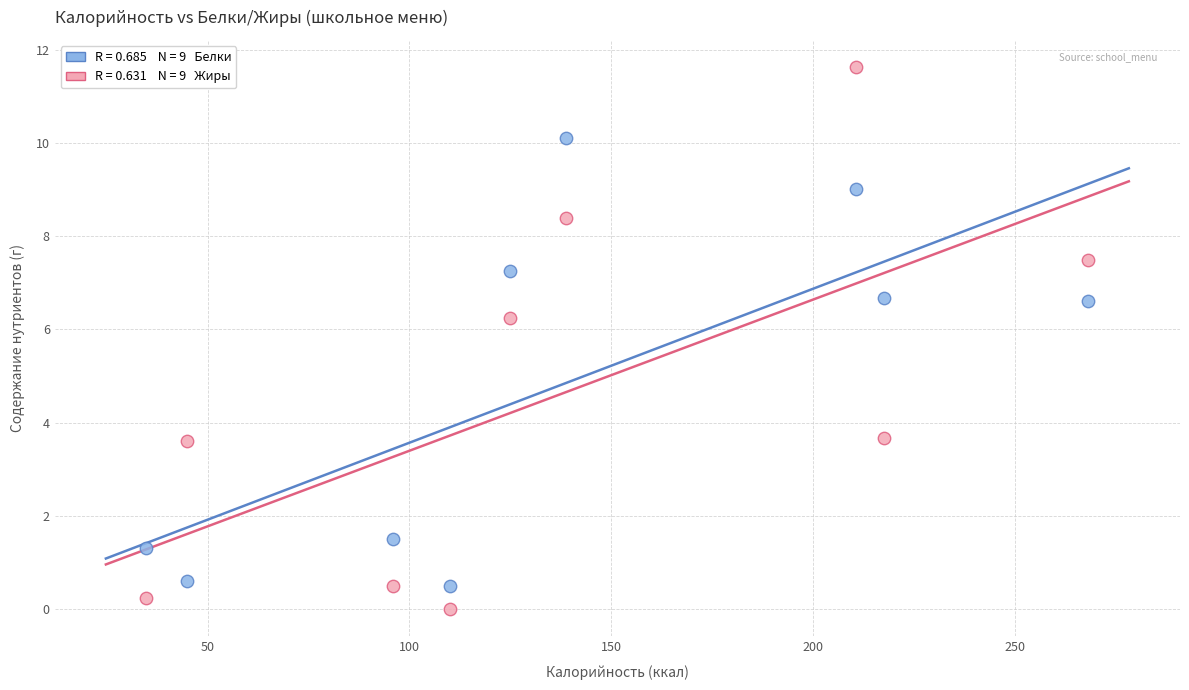

Across all data points, what is the range of Y values (max minus min)?

11.6